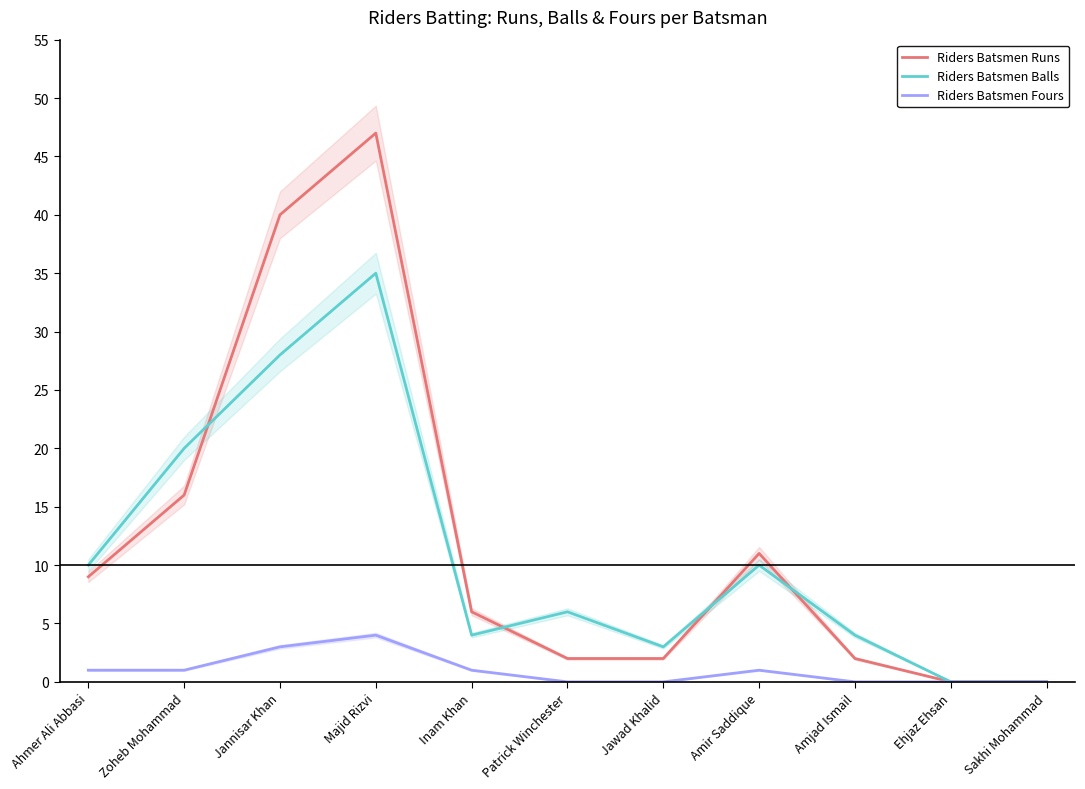

Which series has the largest range (max minus min)?

Riders Batsmen Runs